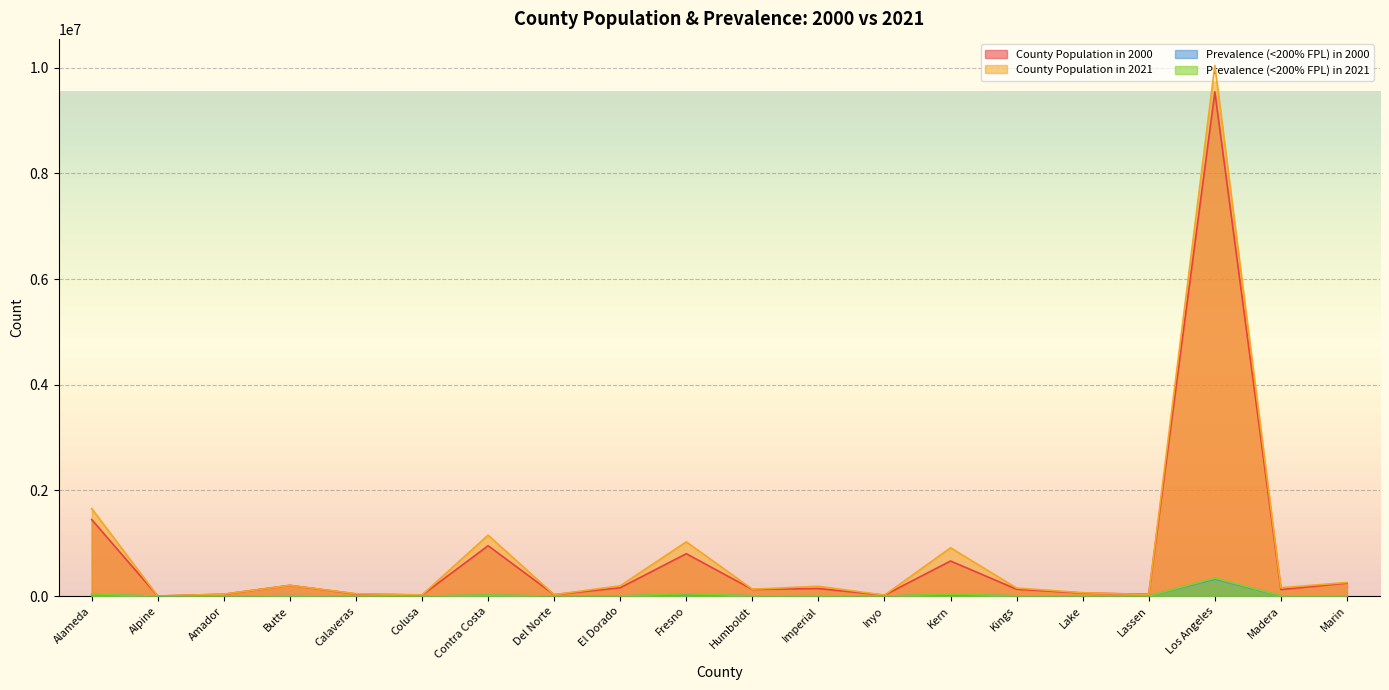

True or false: Prevalence (<200% FPL) in 2000 has more than 2 points higher than both neighbors.

True